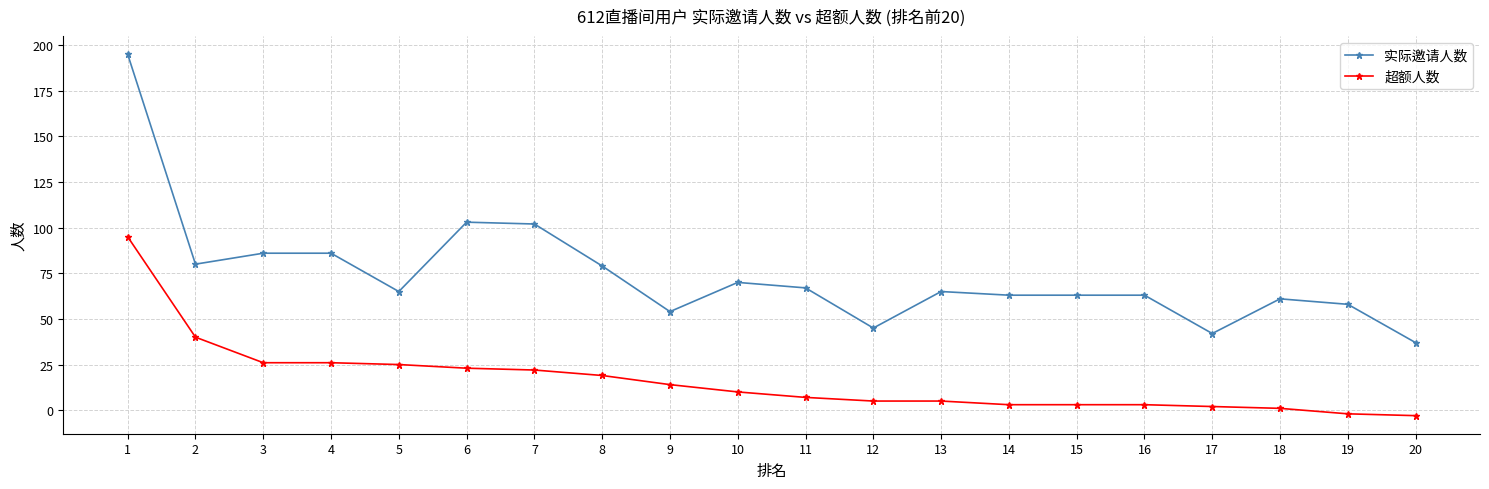

What is the sum of all 实际邀请人数 values?

1484